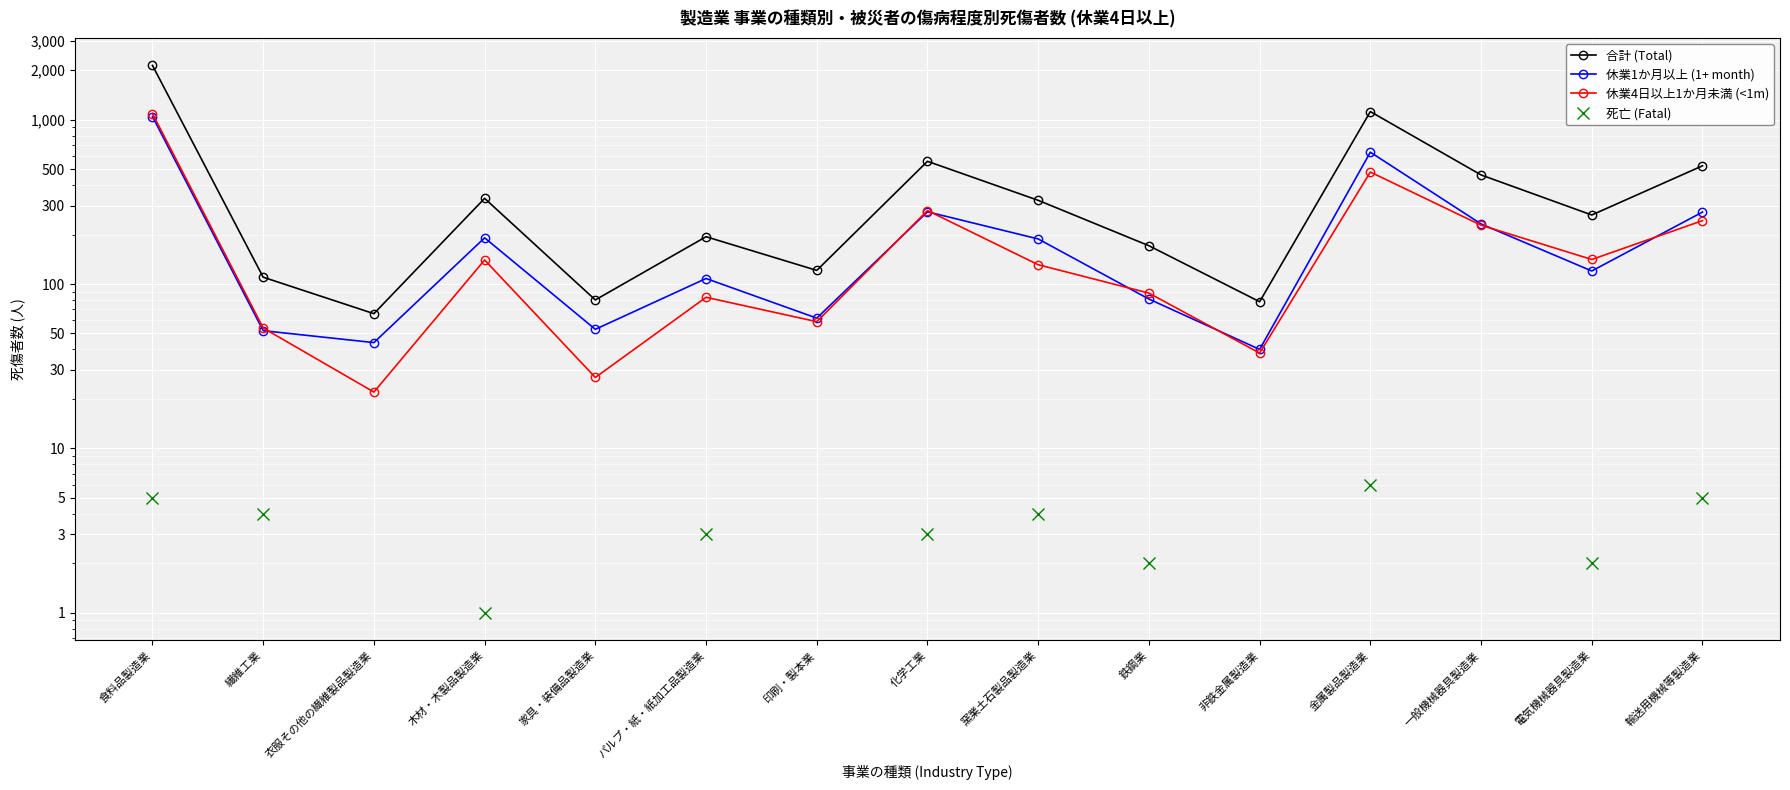

What is the label of the 2nd point from the right?

電気機械器具製造業